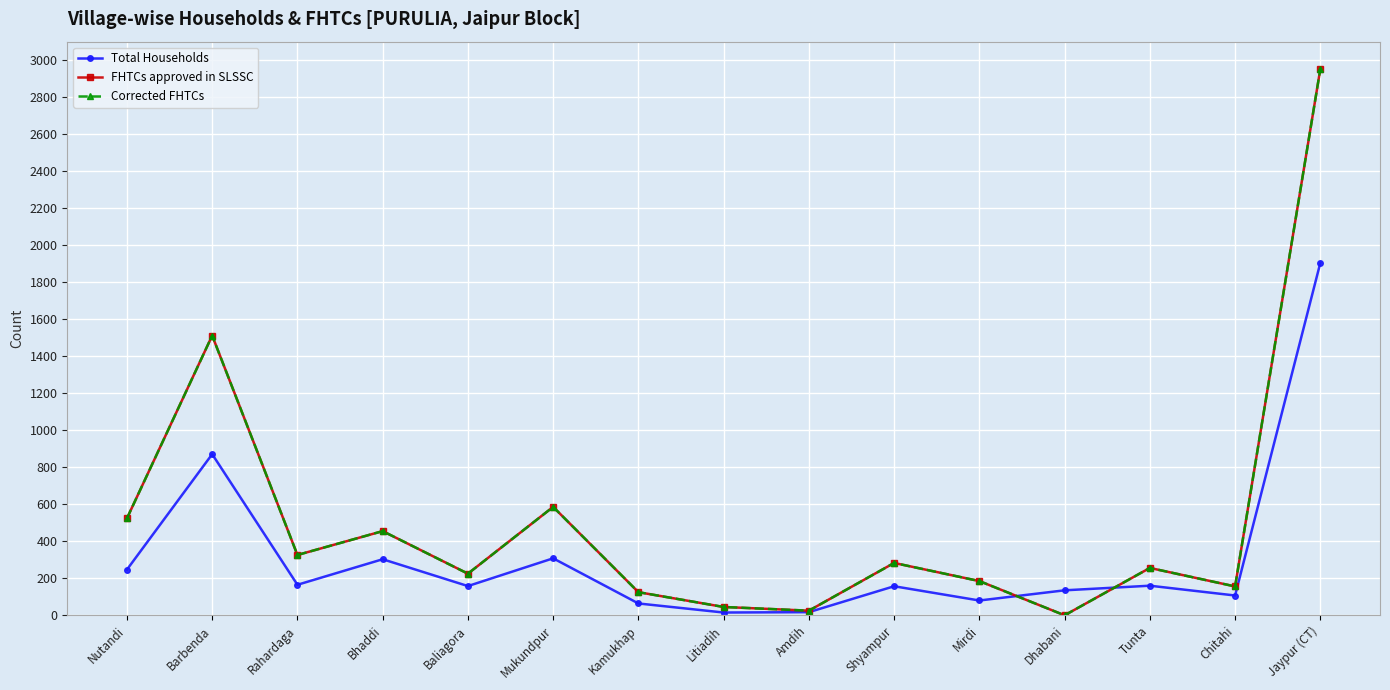

Is this an area chart (filled region under the line)?

No